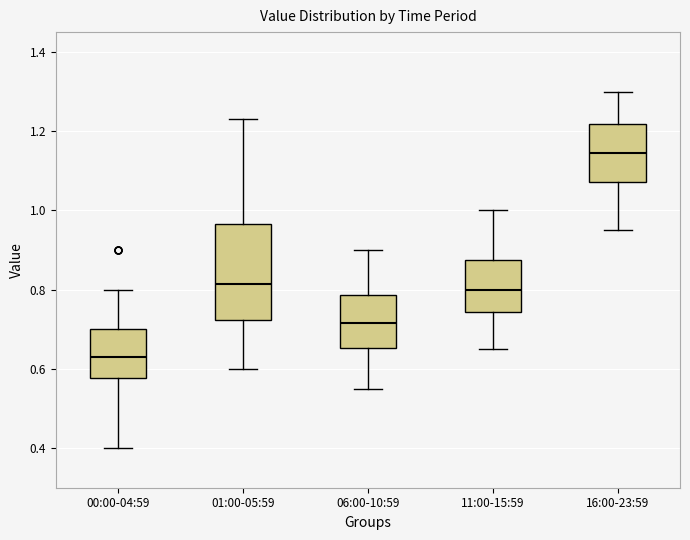

Which box's median line is the highest?

16:00-23:59